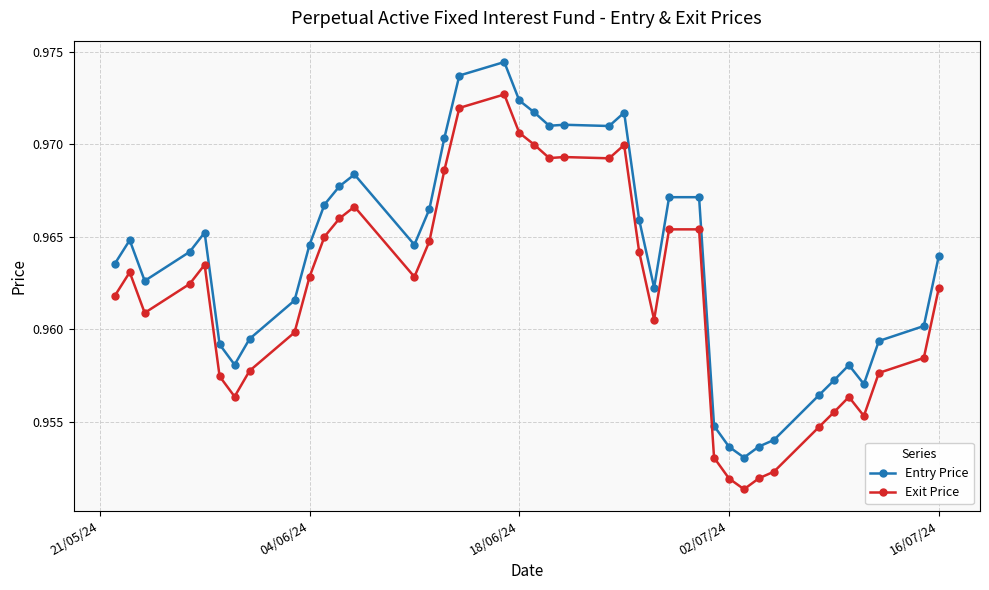

Count the number of data series in this chart.

2